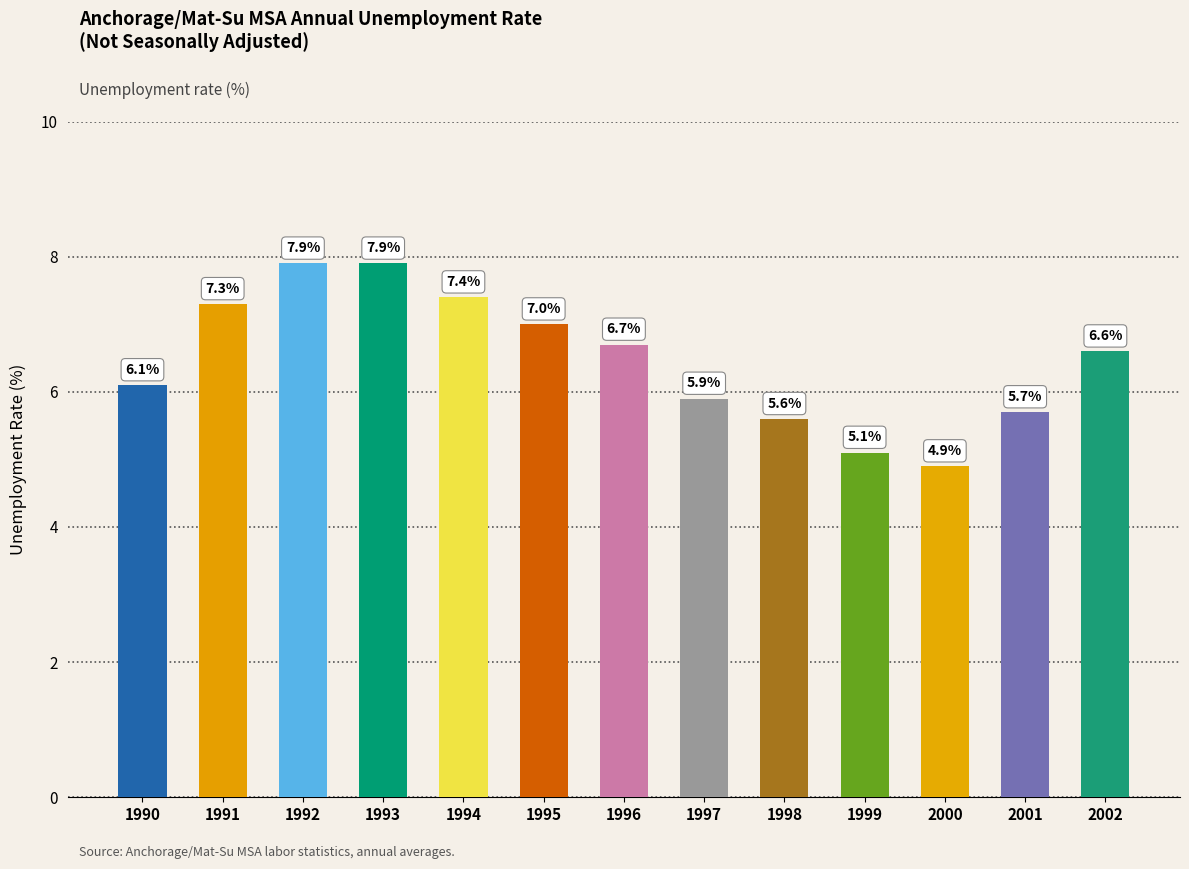

Reading left to right, extract all data points from this chart.

1990=6.1	1991=7.3	1992=7.9	1993=7.9	1994=7.4	1995=7.0	1996=6.7	1997=5.9	1998=5.6	1999=5.1	2000=4.9	2001=5.7	2002=6.6